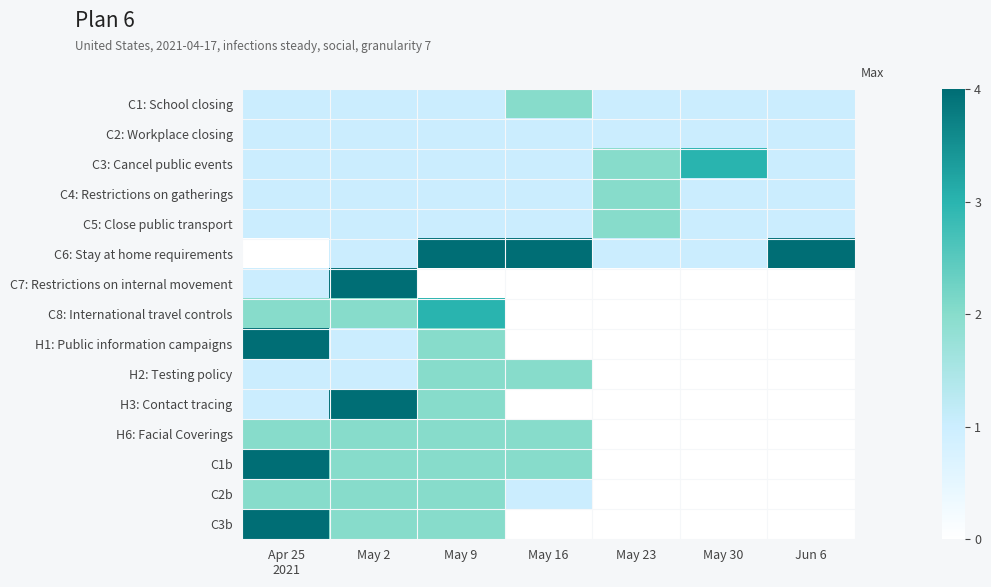

Reading left to right, list all the values displayed in this chart.

C1: School closing: Apr 25
2021=1	May 2=1	May 9=1	May 16=2	May 23=1	May 30=1	Jun 6=1
C2: Workplace closing: Apr 25
2021=1	May 2=1	May 9=1	May 16=1	May 23=1	May 30=1	Jun 6=1
C3: Cancel public events: Apr 25
2021=1	May 2=1	May 9=1	May 16=1	May 23=2	May 30=3	Jun 6=1
C4: Restrictions on gatherings: Apr 25
2021=1	May 2=1	May 9=1	May 16=1	May 23=2	May 30=1	Jun 6=1
C5: Close public transport: Apr 25
2021=1	May 2=1	May 9=1	May 16=1	May 23=2	May 30=1	Jun 6=1
C6: Stay at home requirements: Apr 25
2021=0	May 2=1	May 9=4	May 16=4	May 23=1	May 30=1	Jun 6=4
C7: Restrictions on internal movement: Apr 25
2021=1	May 2=4	May 9=0	May 16=0	May 23=0	May 30=0	Jun 6=0
C8: International travel controls: Apr 25
2021=2	May 2=2	May 9=3	May 16=0	May 23=0	May 30=0	Jun 6=0
H1: Public information campaigns: Apr 25
2021=4	May 2=1	May 9=2	May 16=0	May 23=0	May 30=0	Jun 6=0
H2: Testing policy: Apr 25
2021=1	May 2=1	May 9=2	May 16=2	May 23=0	May 30=0	Jun 6=0
H3: Contact tracing: Apr 25
2021=1	May 2=4	May 9=2	May 16=0	May 23=0	May 30=0	Jun 6=0
H6: Facial Coverings: Apr 25
2021=2	May 2=2	May 9=2	May 16=2	May 23=0	May 30=0	Jun 6=0
C1b: Apr 25
2021=4	May 2=2	May 9=2	May 16=2	May 23=0	May 30=0	Jun 6=0
C2b: Apr 25
2021=2	May 2=2	May 9=2	May 16=1	May 23=0	May 30=0	Jun 6=0
C3b: Apr 25
2021=4	May 2=2	May 9=2	May 16=0	May 23=0	May 30=0	Jun 6=0